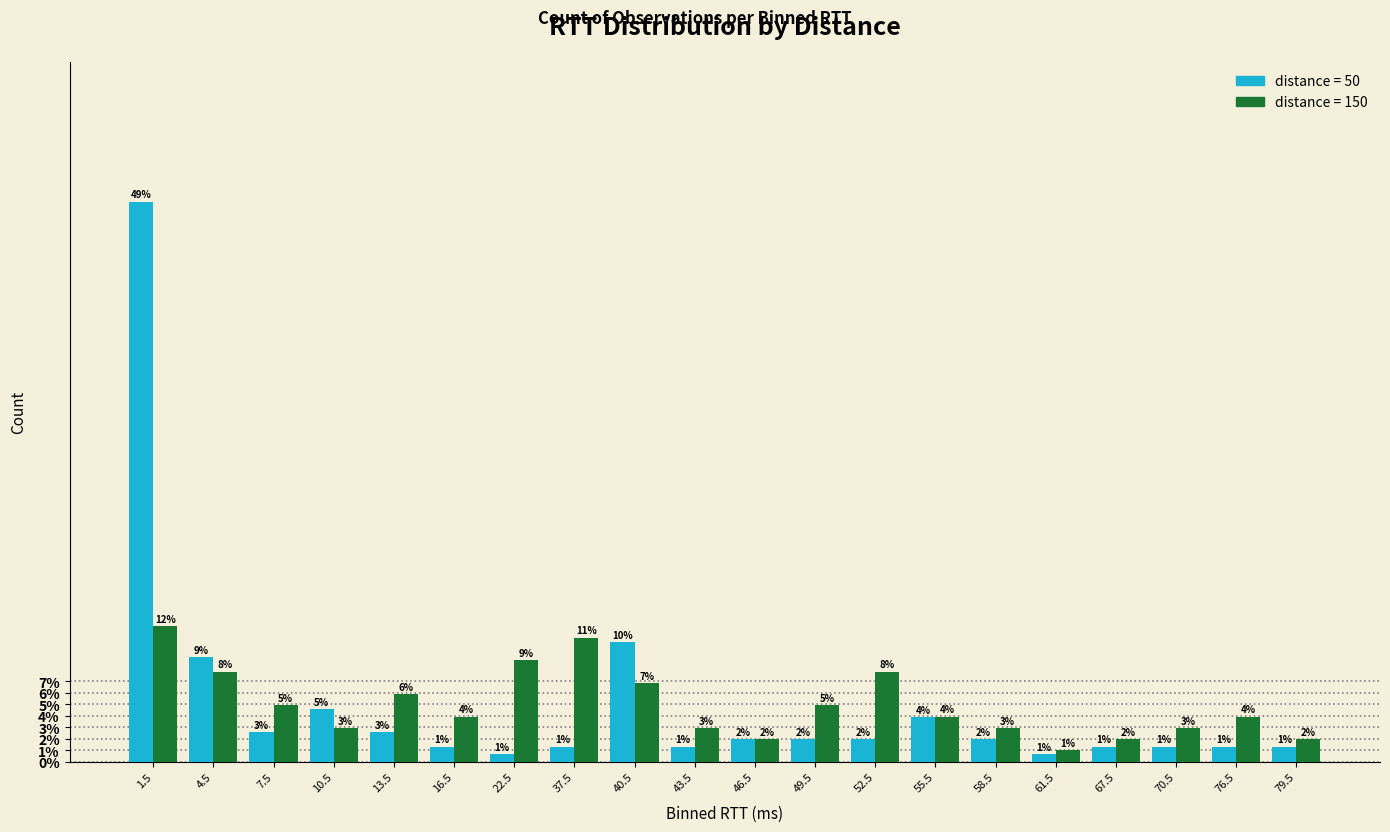

Is it true that distance=150 equals 0.1 at 22.5?

True